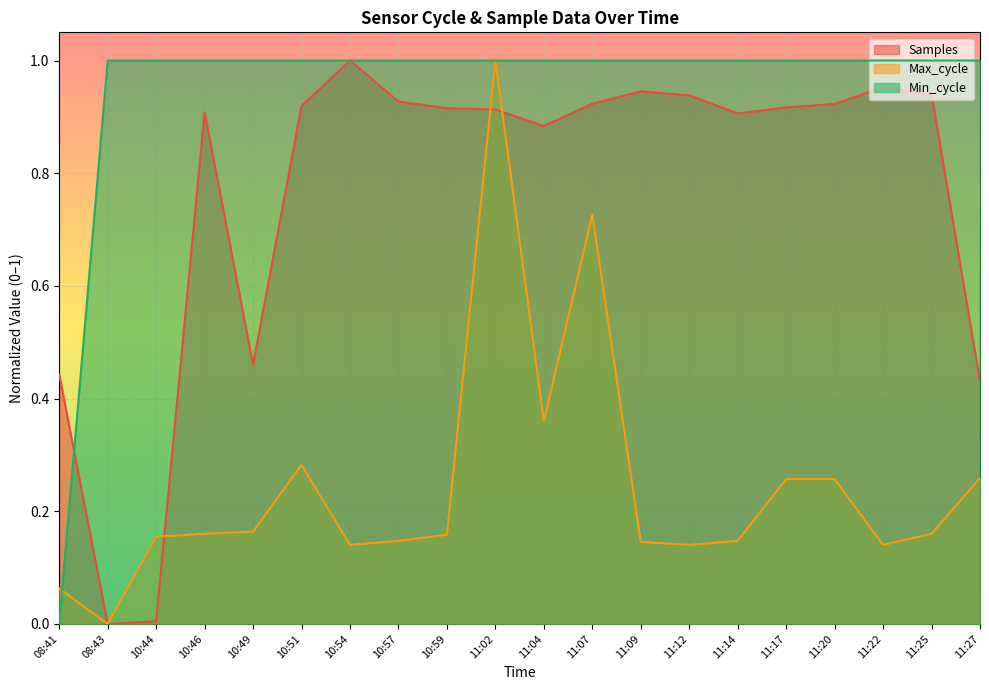

At how many categories does at least one series exceed 0?

20